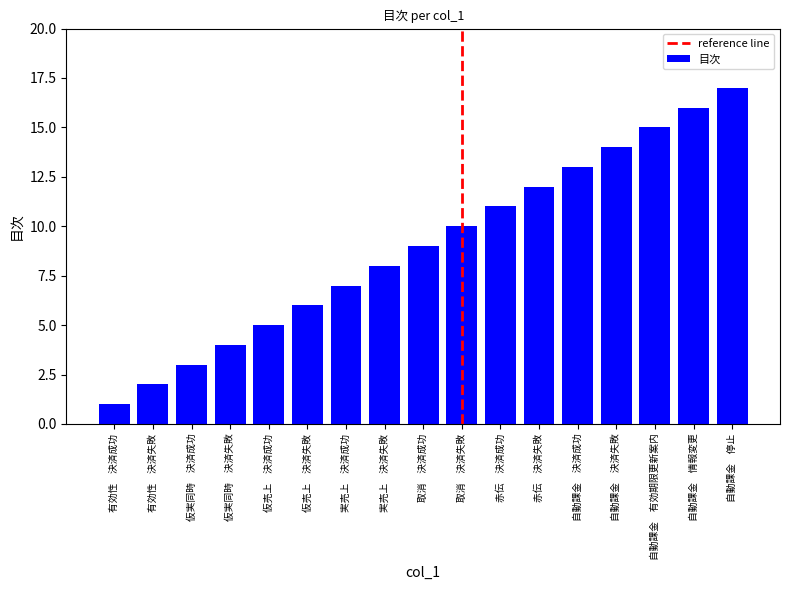

How many bars are there in total?

17